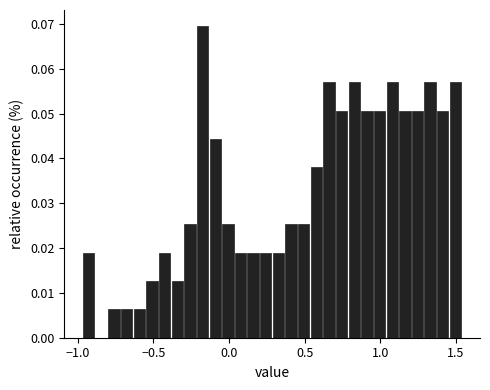

Around what value on the x-axis is the tallest bar? Give the approximate position of its centre, as read against the axis.

-0.20